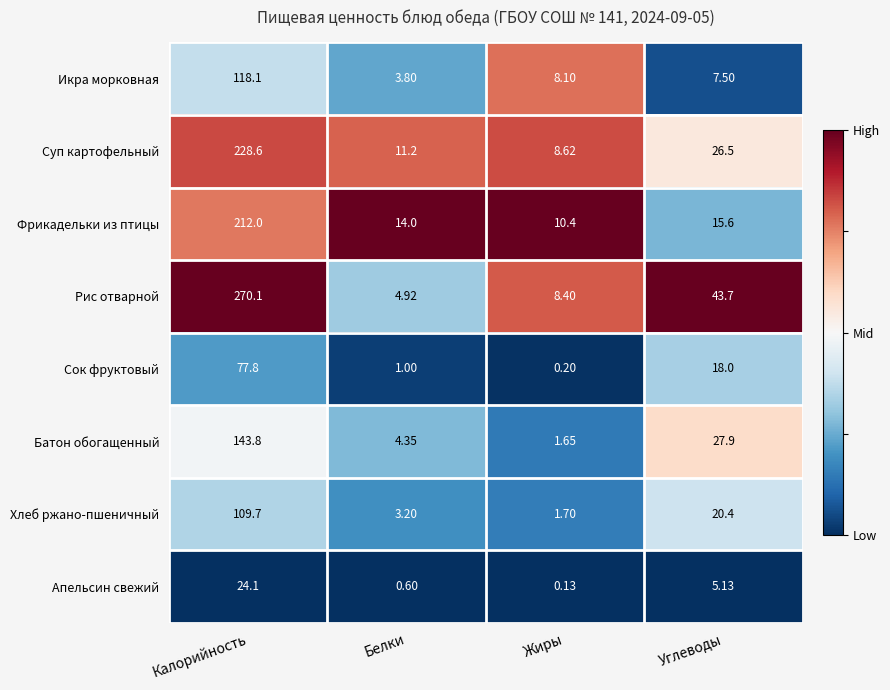

Which category has the highest value in the Икра морковная series?

Калорийность